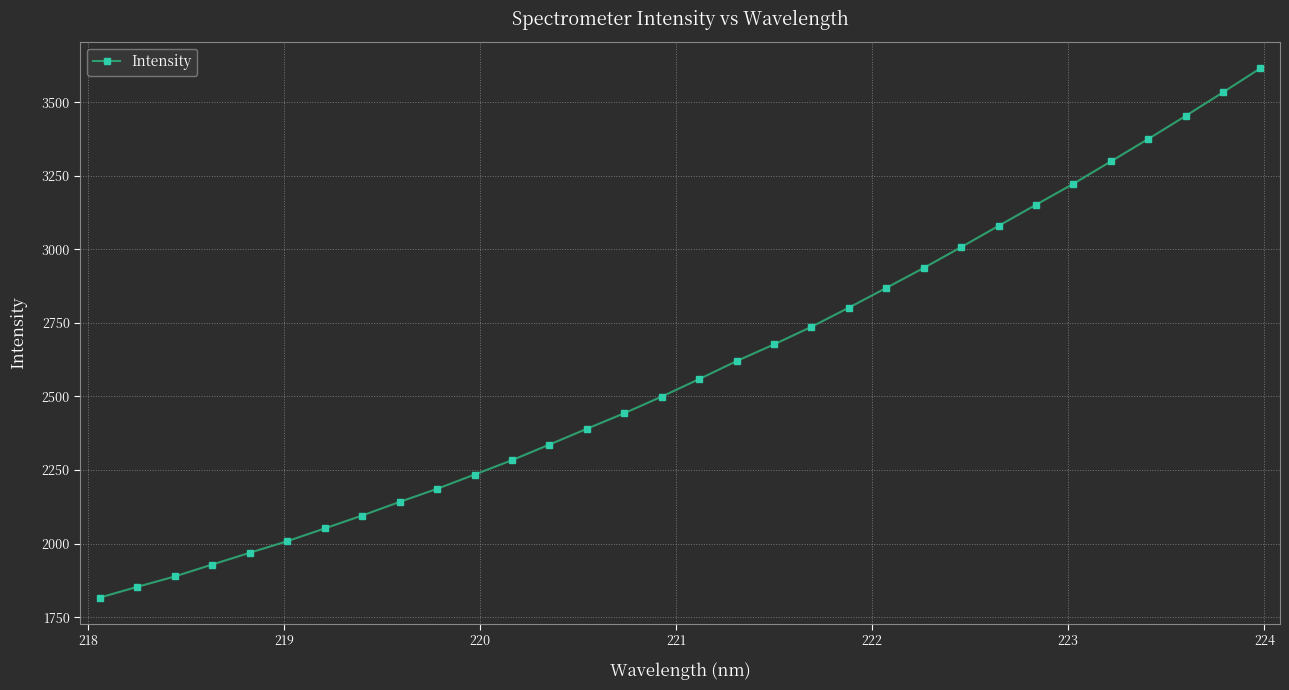

True or false: the data has more than 1 interior local peaks.

False